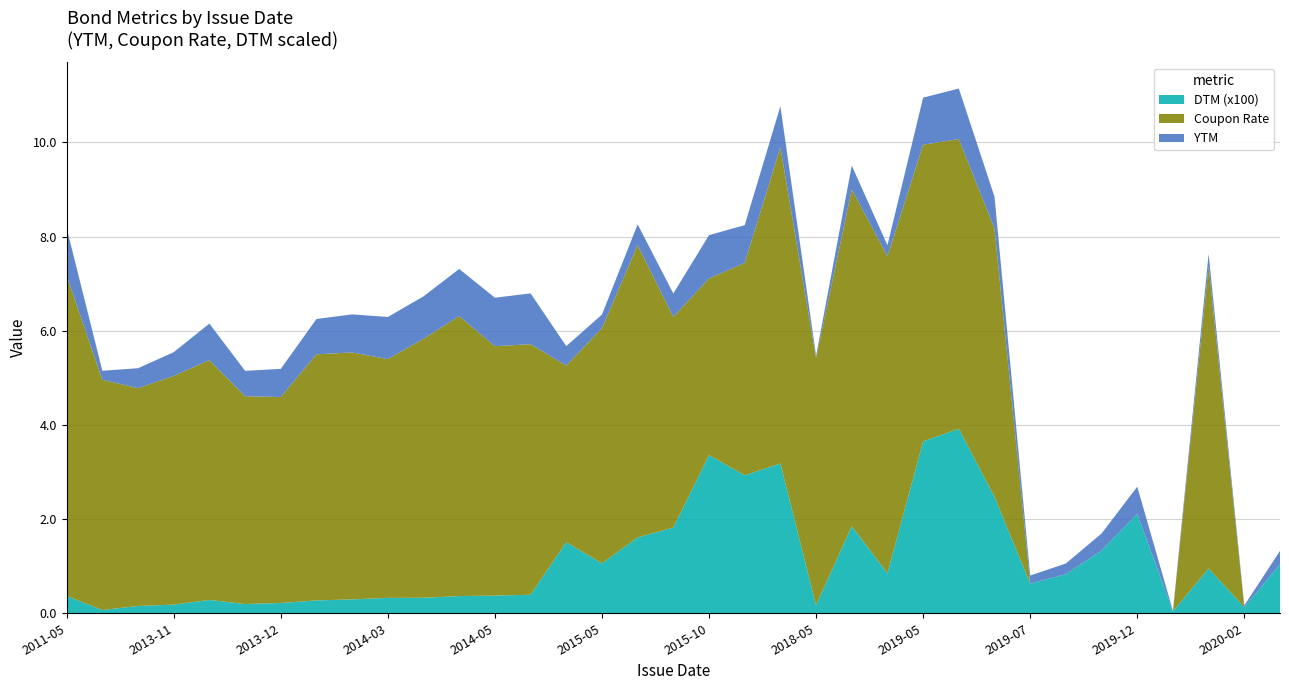

Reading left to right, extract all data points from this chart.

YTM: 1.0	0.2	0.4	0.5	0.8	0.5	0.6	0.8	0.8	0.9	0.9	1.0	1.0	1.1	0.4	0.3	0.4	0.5	0.9	0.8	0.9	0.0	0.5	0.2	1.0	1.1	0.7	0.2	0.2	0.4	0.6	0.0	0.3	0.0	0.3
Coupon Rate: 6.8	4.9	4.6	4.9	5.1	4.4	4.4	5.2	5.2	5.1	5.5	5.9	5.3	5.3	3.8	5.0	6.2	4.5	3.8	4.5	6.7	5.2	7.2	6.7	6.3	6.2	5.7	0.0	0.0	0.0	0.0	0.0	6.4	0.0	0.0
DTM (x100): 0.4	0.1	0.2	0.2	0.3	0.2	0.2	0.3	0.3	0.3	0.3	0.4	0.4	0.4	1.5	1.1	1.6	1.8	3.4	2.9	3.2	0.2	1.9	0.8	3.6	3.9	2.5	0.6	0.8	1.3	2.1	0.0	0.9	0.1	1.0